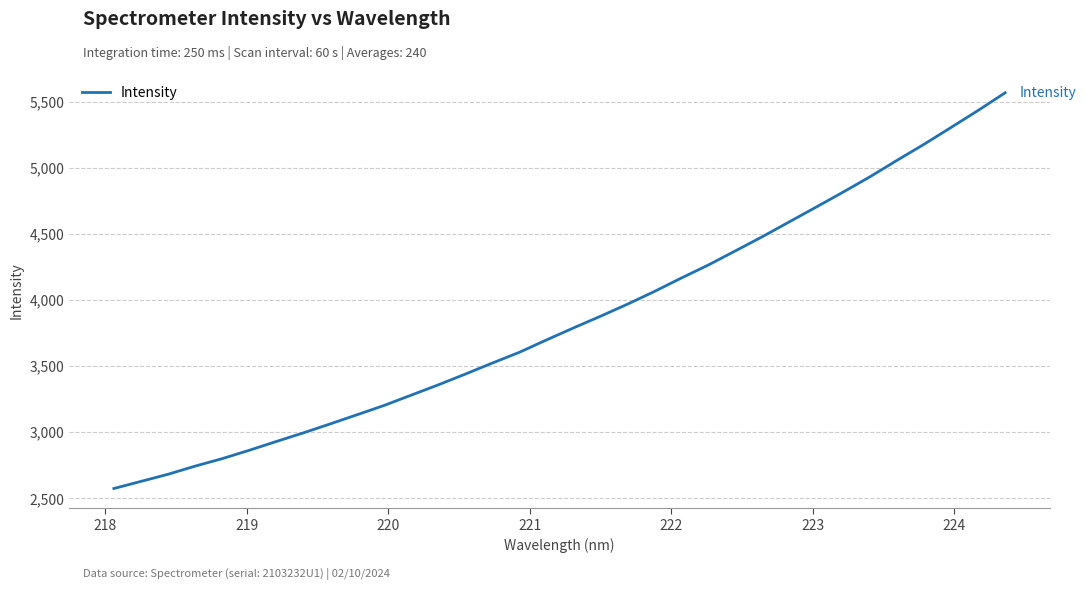

How many lines are shown in the chart?

1